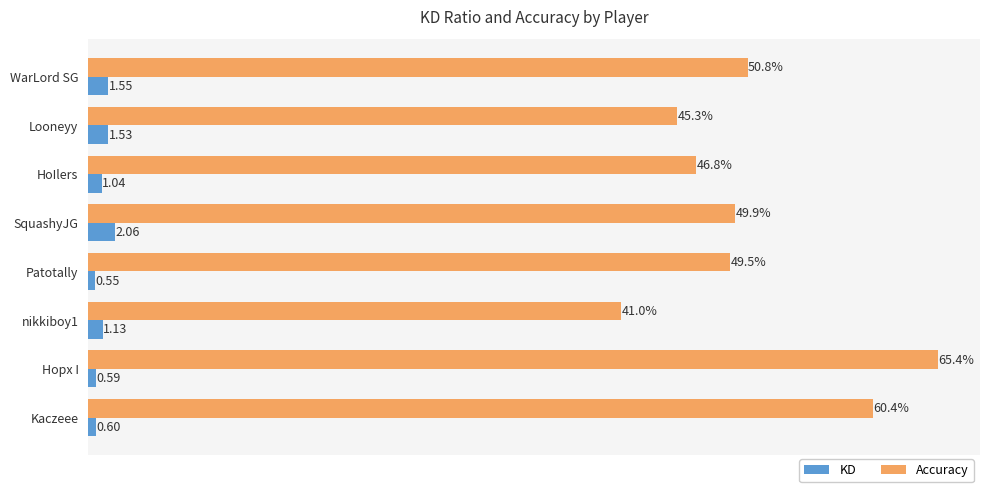

Which label corresponds to the largest value in the chart?

Hopx I